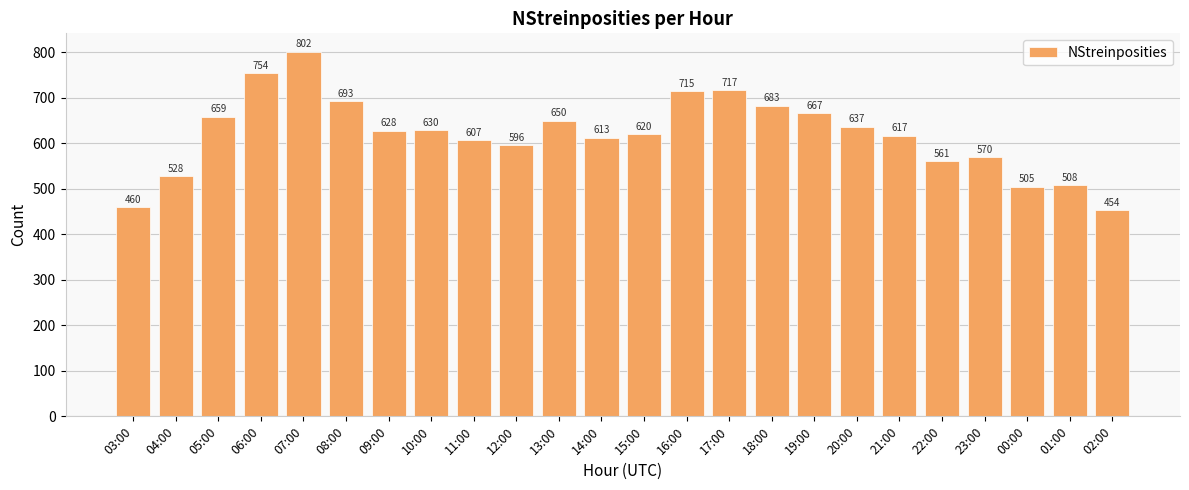

Reading left to right, transcribe all the data shown in this chart.

03:00=460	04:00=528	05:00=659	06:00=754	07:00=802	08:00=693	09:00=628	10:00=630	11:00=607	12:00=596	13:00=650	14:00=613	15:00=620	16:00=715	17:00=717	18:00=683	19:00=667	20:00=637	21:00=617	22:00=561	23:00=570	00:00=505	01:00=508	02:00=454